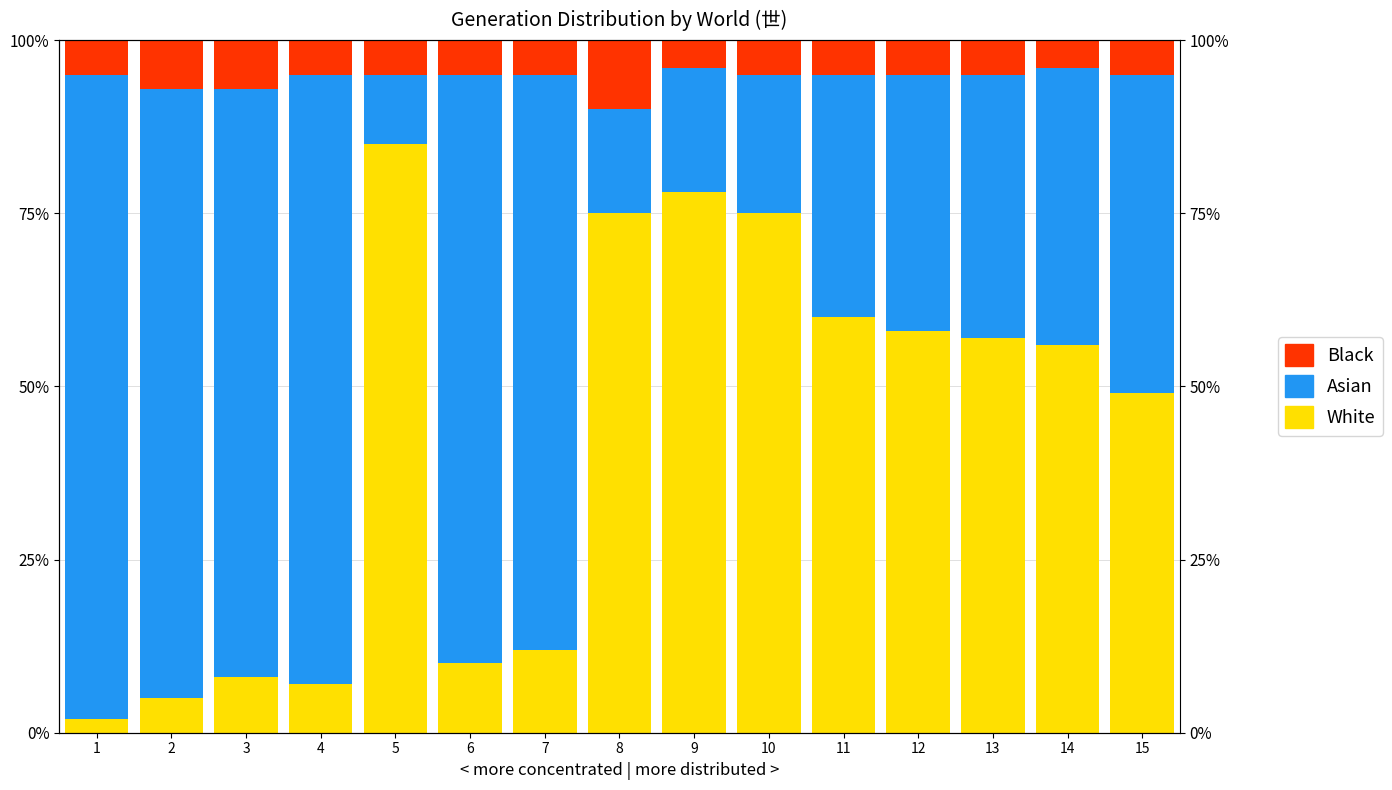

Does the chart contain any negative values?

No